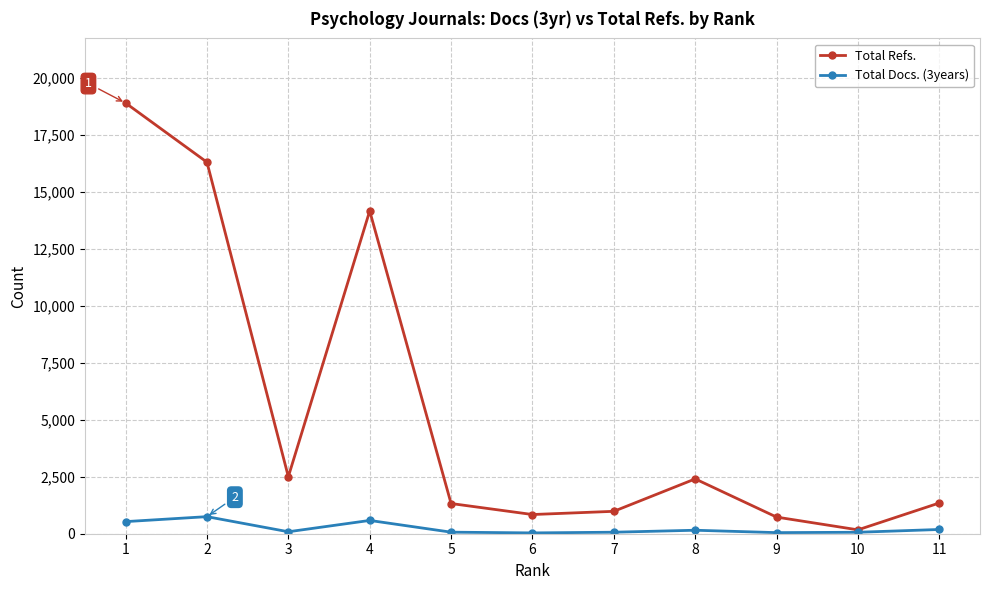

Between 8 and 9, which series saw the biggest shift?

Total Refs.